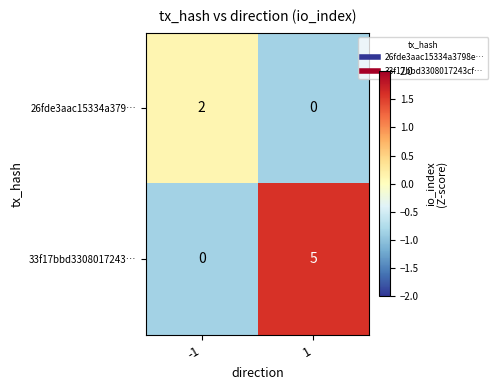

At how many categories does at least one series exceed 0?

2